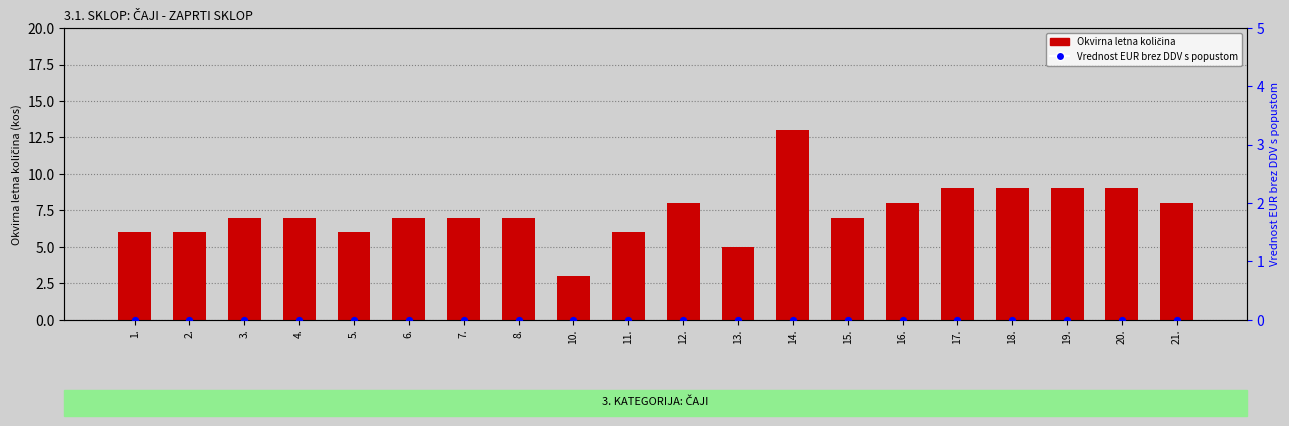

Which series contains the lowest Y value?

Vrednost EUR brez DDV s popustom